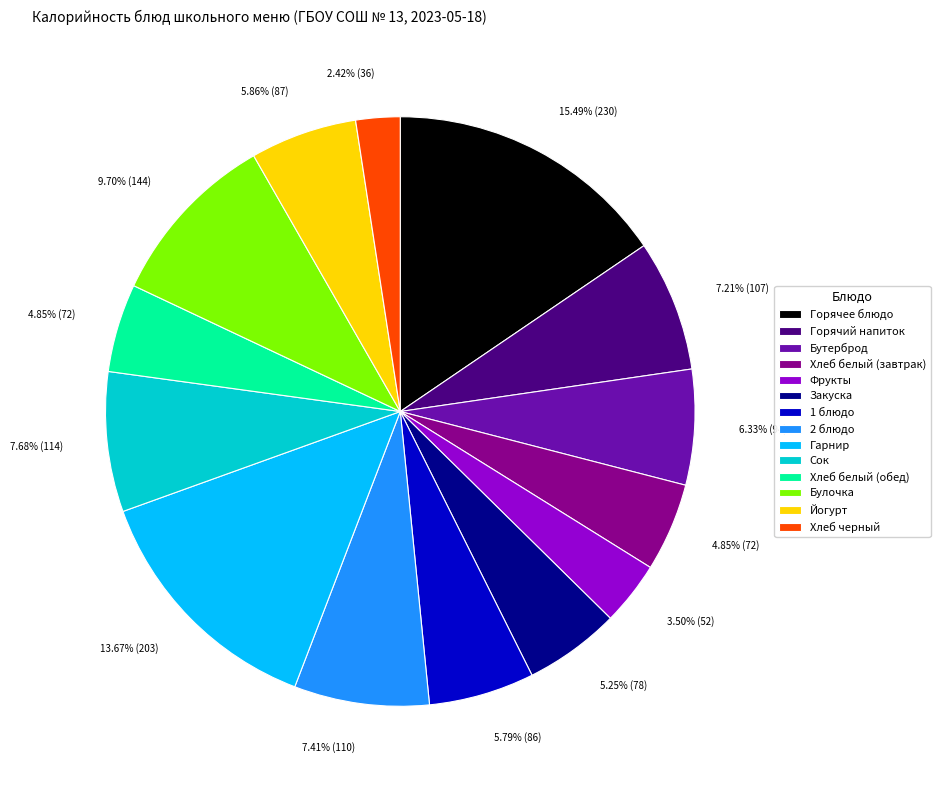

What is the ratio of the value at Хлеб черный to the value at Хлеб белый (завтрак)?

0.5